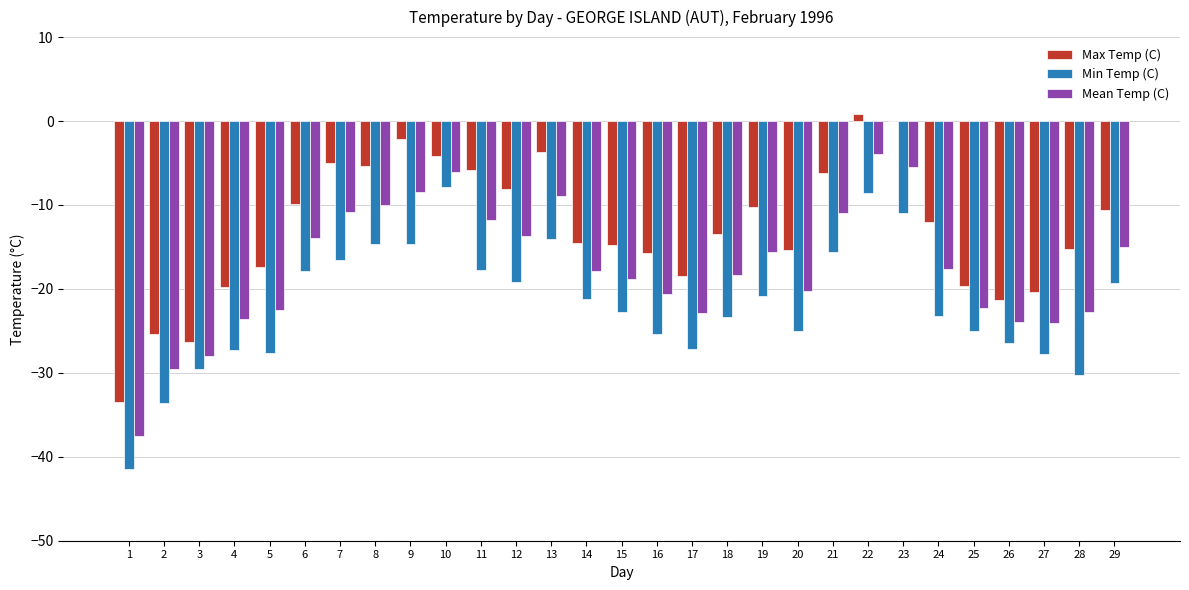

Between 14 and 21, which series saw the biggest shift?

Max Temp (C)